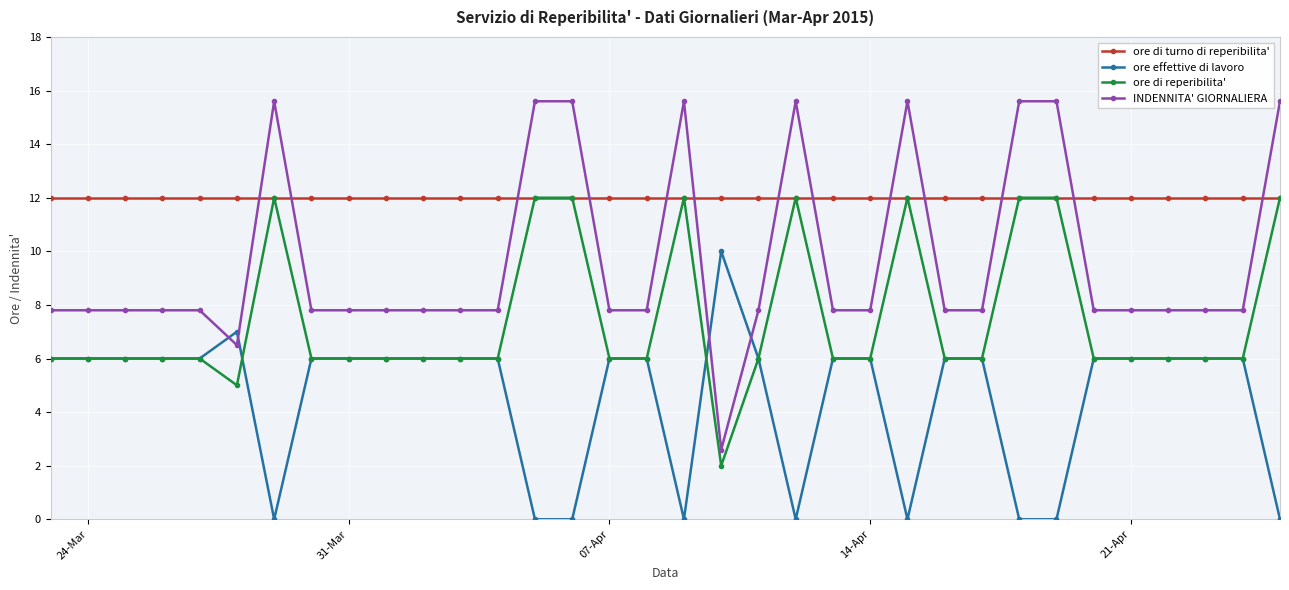

Which series has the widest spread of values?

INDENNITA' GIORNALIERA